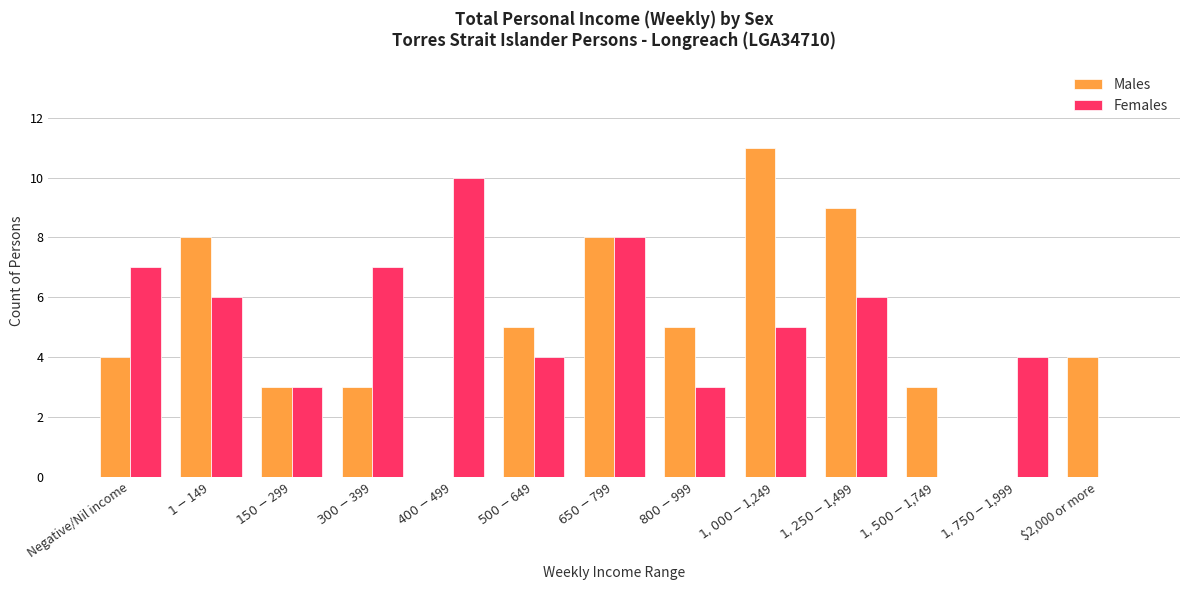

At which category does the chart reach its peak across all series?

$1,000-$1,249